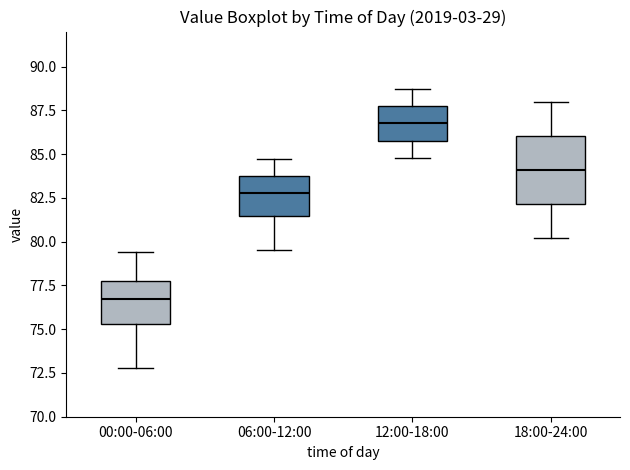

Reading left to right, read every box against the y-axis: the position of its median line, the range the box covers, and the ends of its whiskers. The values are not printed on the chart, so give them approximately, as read against the axis.

00:00-06:00: median 77.0, box 75.5 to 77.5, whiskers 73.0 to 79.5
06:00-12:00: median 83.0, box 81.5 to 83.5, whiskers 79.5 to 84.5
12:00-18:00: median 87.0, box 86.0 to 87.5, whiskers 85.0 to 88.5
18:00-24:00: median 84.0, box 82.0 to 86.0, whiskers 80.0 to 88.0